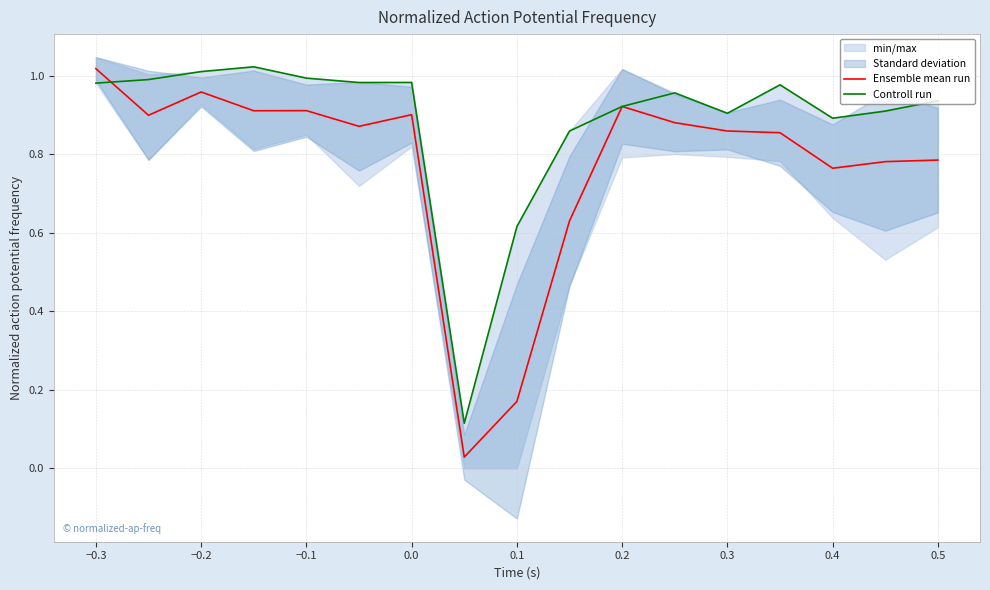

True or false: Ensemble mean run has a value of 0.2 at −0.2.

False